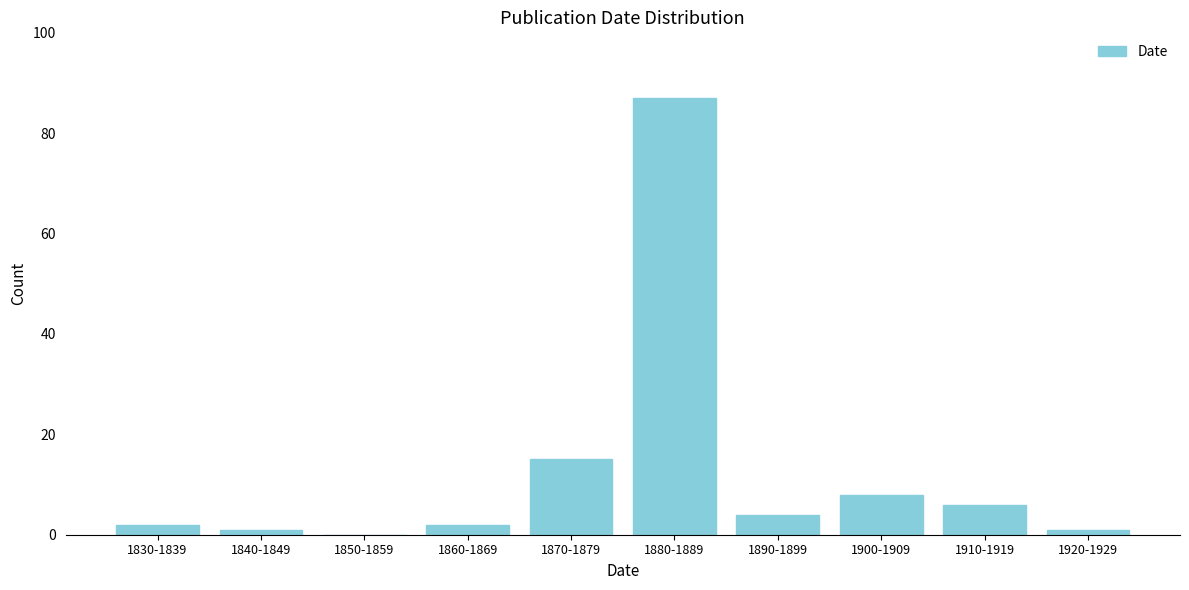

Reading right to left, transcribe all the data shown in this chart.

1920-1929=1	1910-1919=6	1900-1909=8	1890-1899=4	1880-1889=87	1870-1879=15	1860-1869=2	1850-1859=0	1840-1849=1	1830-1839=2